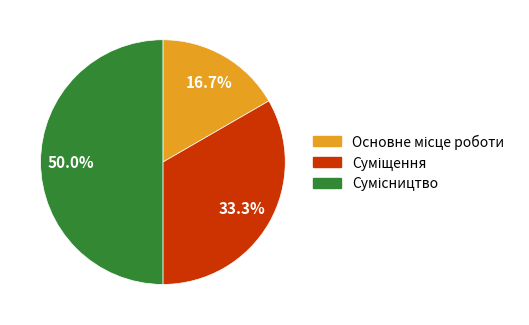

Count the number of slices in the pie.

3